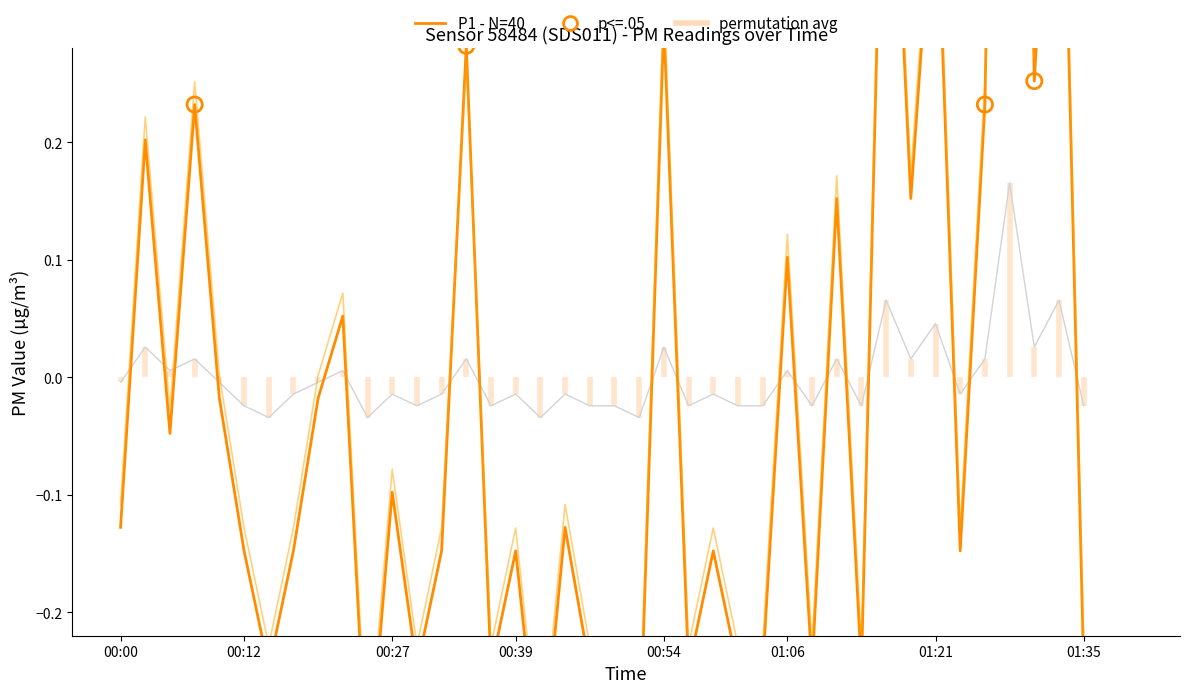

Which series has the largest Y range (max minus min)?

P1